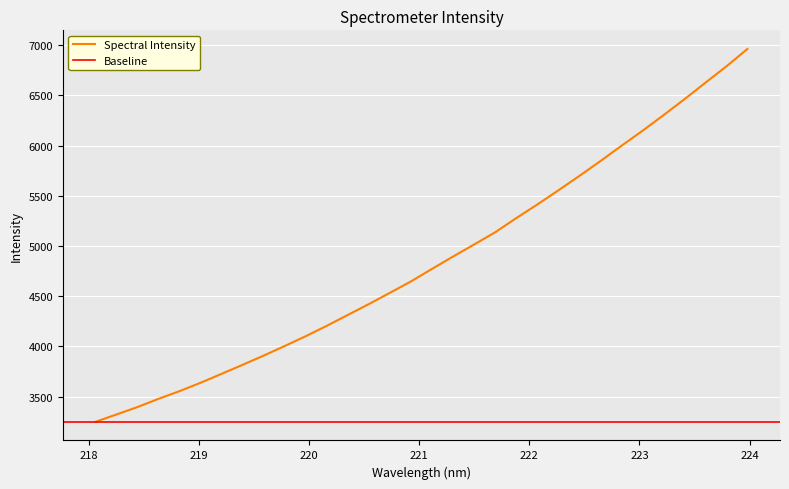

How many categories are shown in the chart?

32